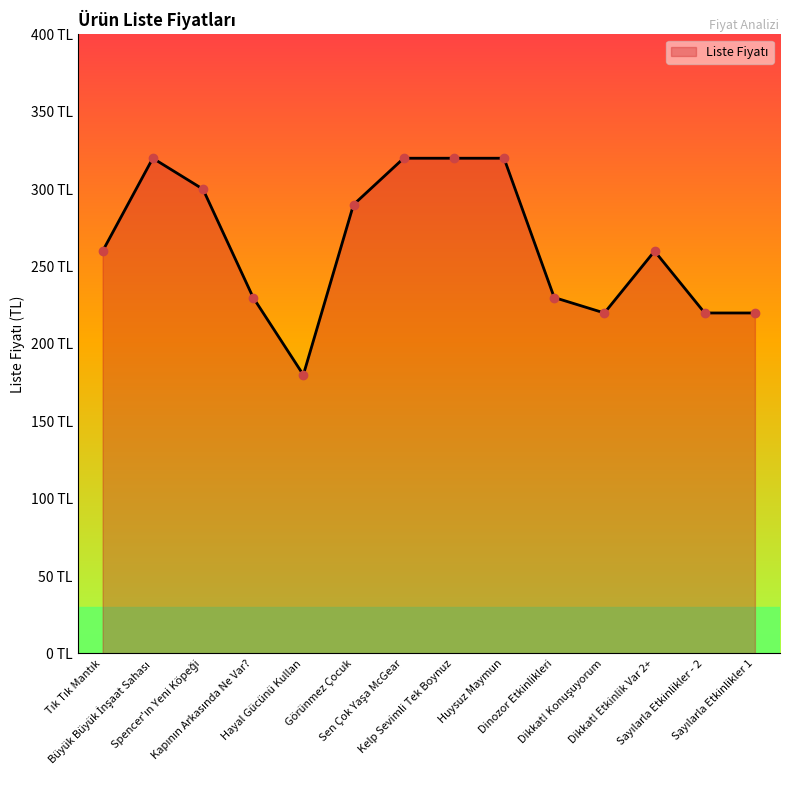

What is the value of the 14th point from the left?

220